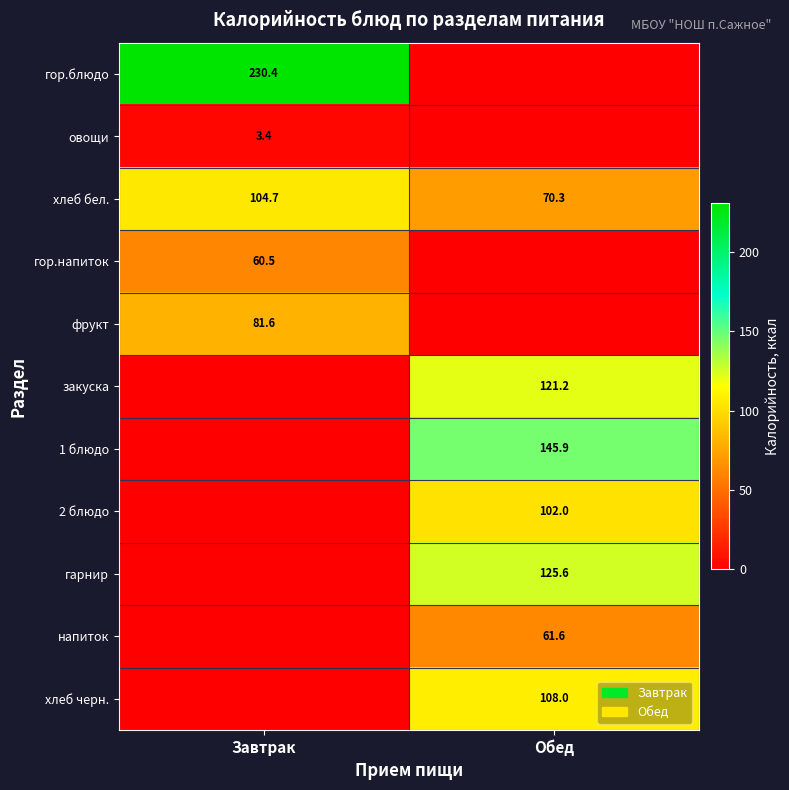

Is the value of гарнир at Обед greater than the value of гор.блюдо at Завтрак?

No